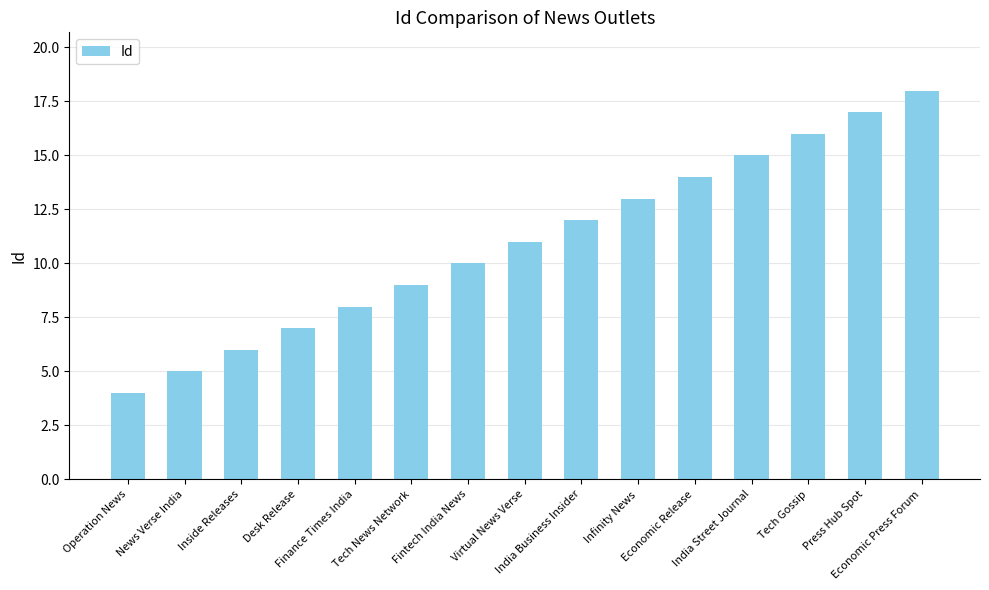

Which category has the highest value across all series?

Economic Press Forum